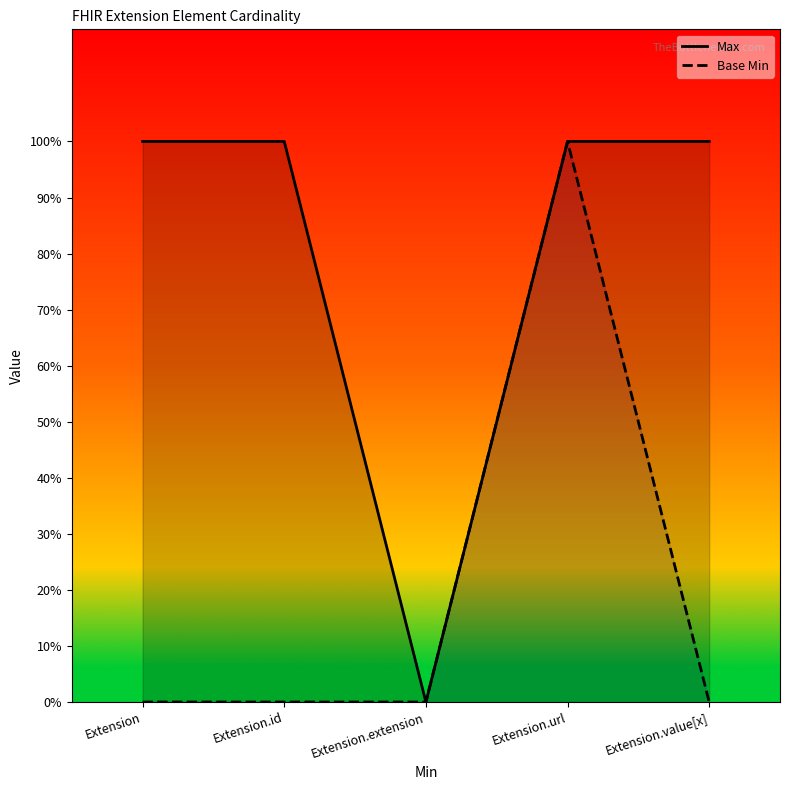

What is the label of the 3rd point from the right?

Extension.extension